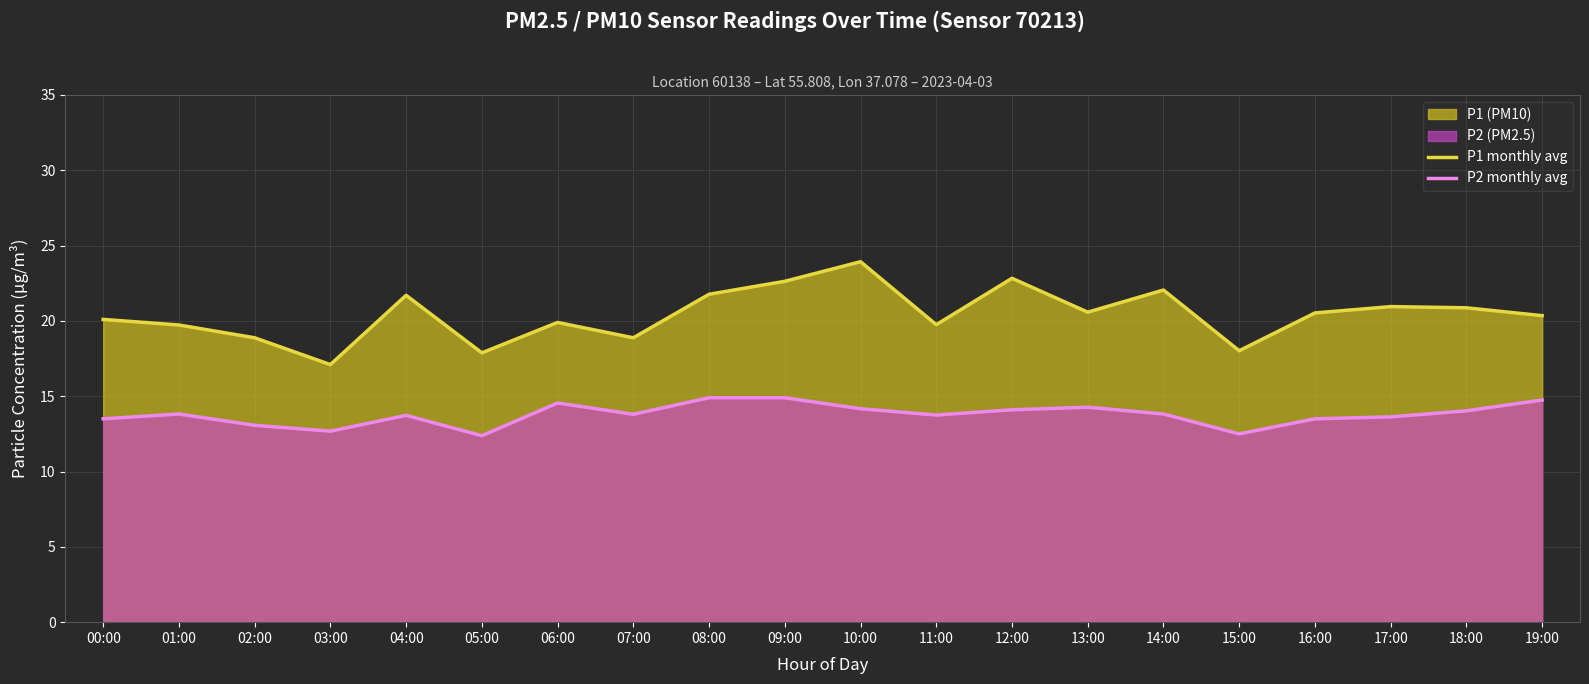

What is the total value across all series at 18:00?

34.9